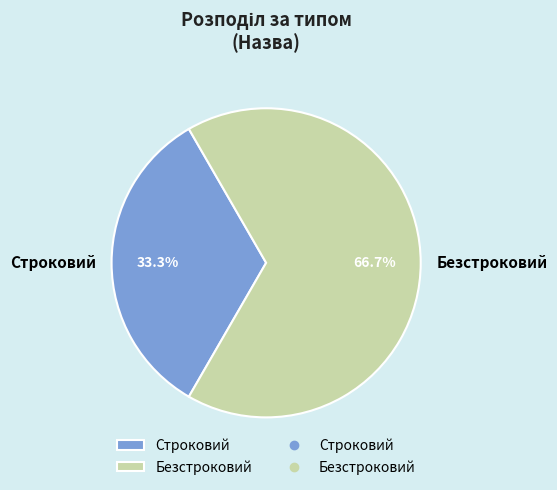

To the nearest percent, what is the average slice percentage?

50%